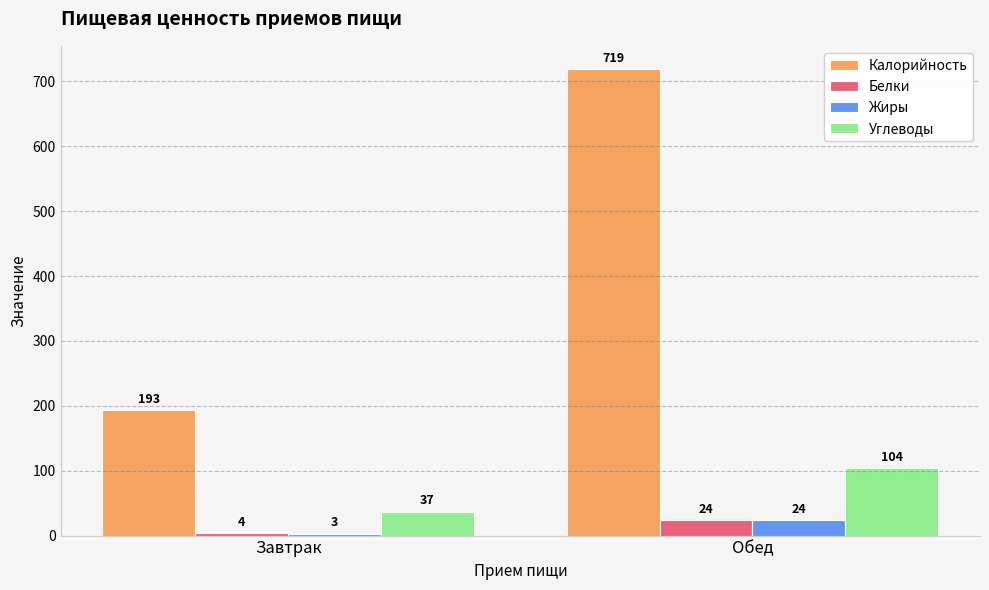

How many Калорийность values are between 193 and 719?

2